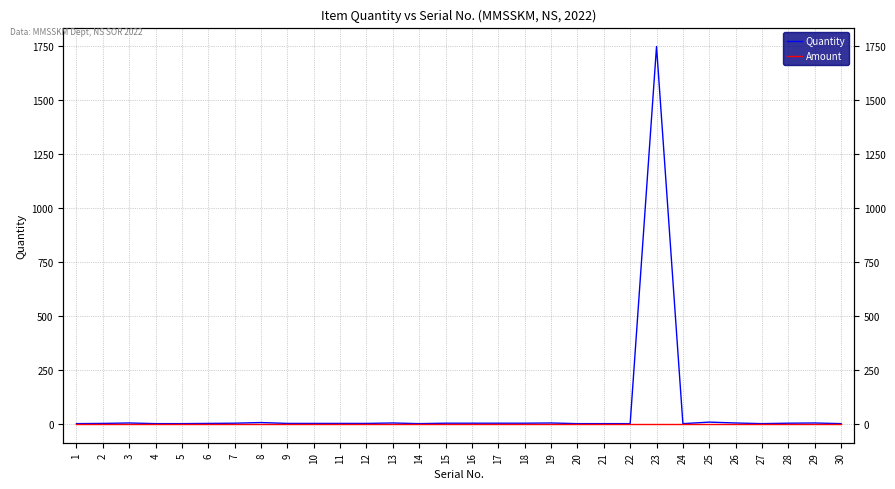

Reading right to left, transcribe all the data shown in this chart.

Quantity: 30=1	29=4	28=3	27=1	26=4	25=8	24=1	23=1750	22=1	21=1	20=1	19=4	18=3	17=3	16=3	15=3	14=1	13=4	12=2	11=2	10=2	9=2	8=6	7=3	6=2	5=1	4=1	3=4	2=2	1=1
Amount: 30=0	29=0	28=0	27=0	26=0	25=0	24=0	23=0	22=0	21=0	20=0	19=0	18=0	17=0	16=0	15=0	14=0	13=0	12=0	11=0	10=0	9=0	8=0	7=0	6=0	5=0	4=0	3=0	2=0	1=0